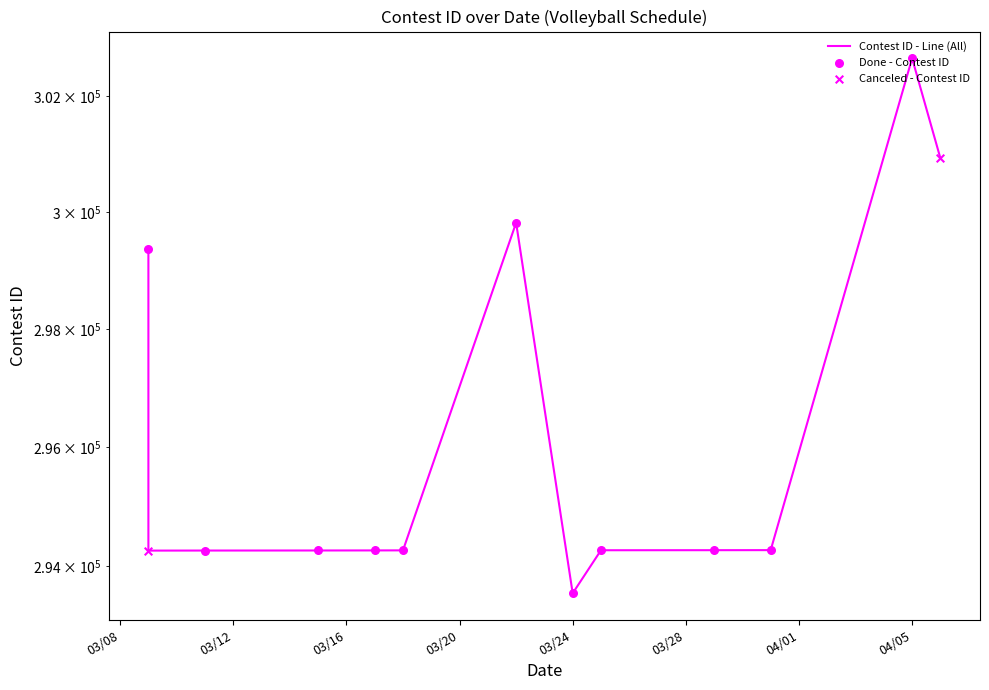

Approximately how many times larger is the value at 3/25/21 compared to 3/18/21?

1.0